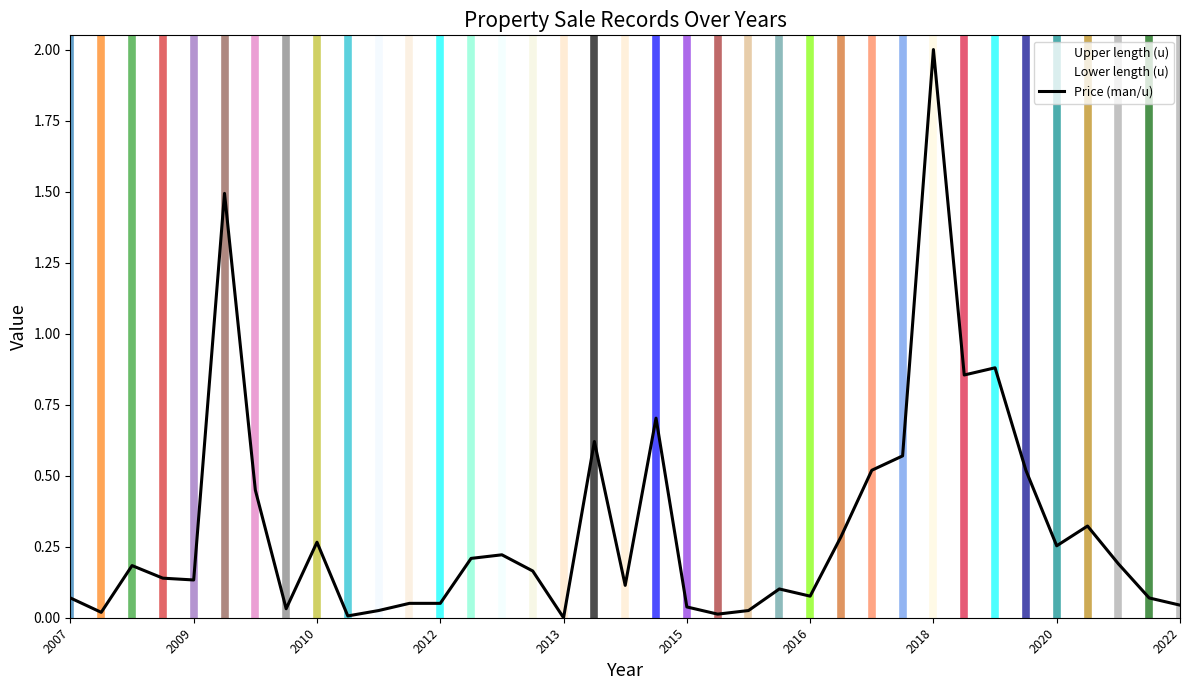

What is the highest value of the Price (man/u) series?

2.0